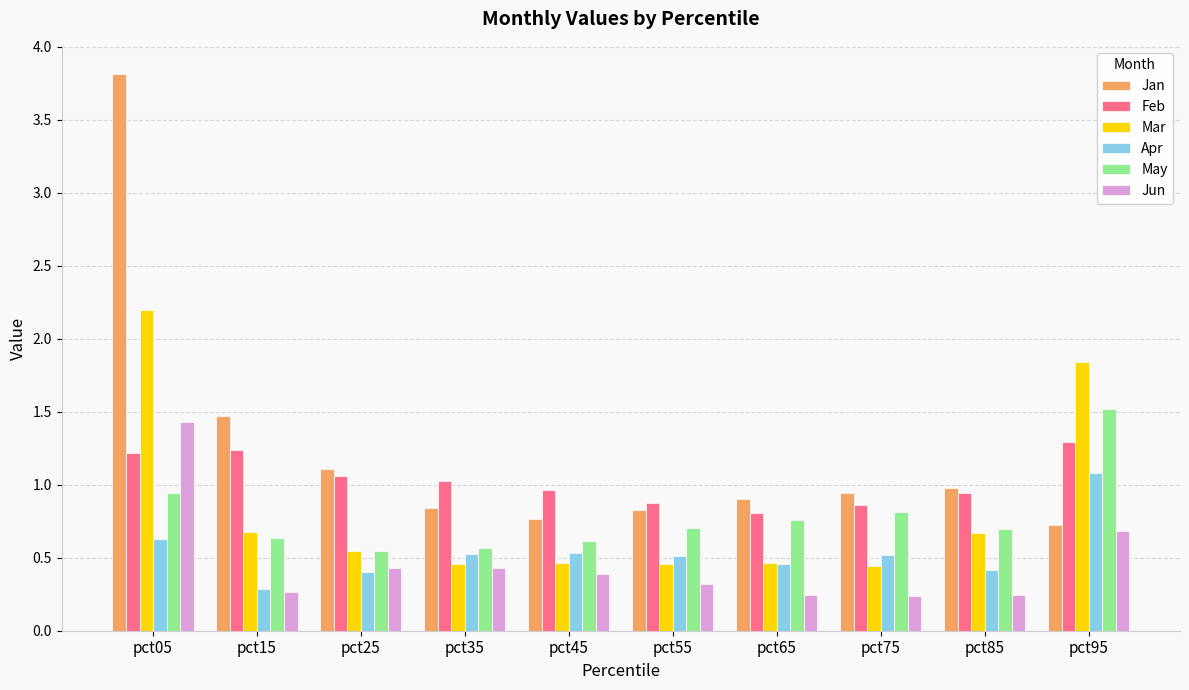

How many data points in Feb are less than 1?

5